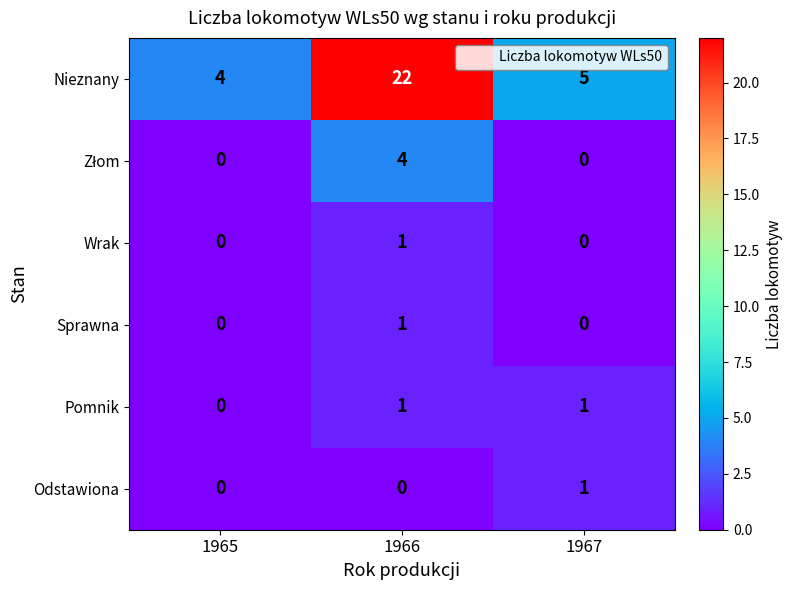

How many Pomnik values are between 0 and 1?

3